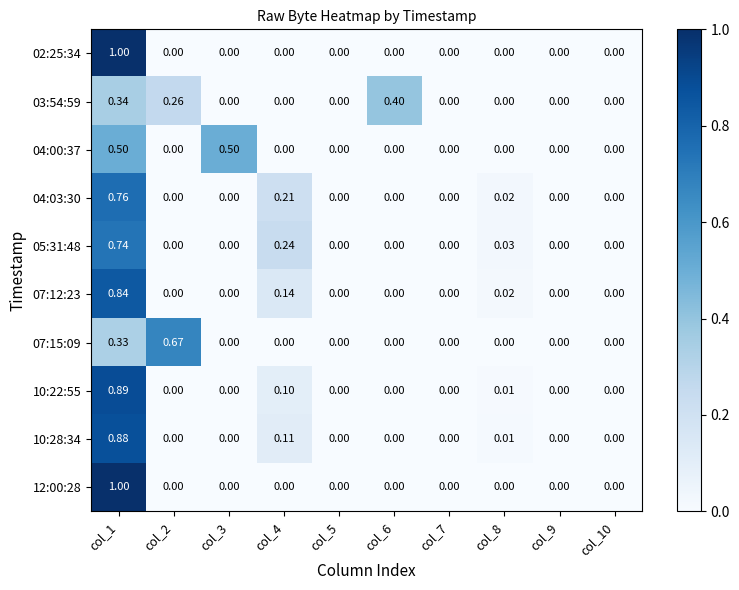

Rank the series at col_10 from lowest to highest value.

02:25:34, 03:54:59, 04:00:37, 04:03:30, 05:31:48, 07:12:23, 07:15:09, 10:22:55, 10:28:34, 12:00:28